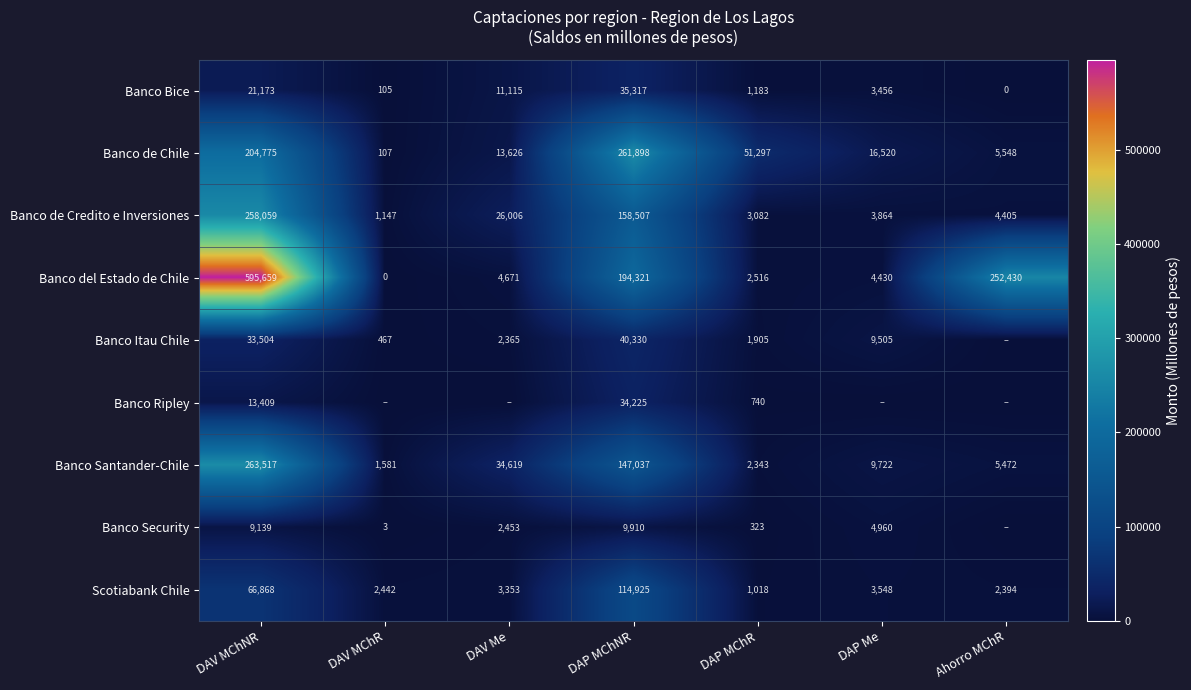

What is the difference between the second highest and second lowest values in the Banco Santander-Chile series?

144694